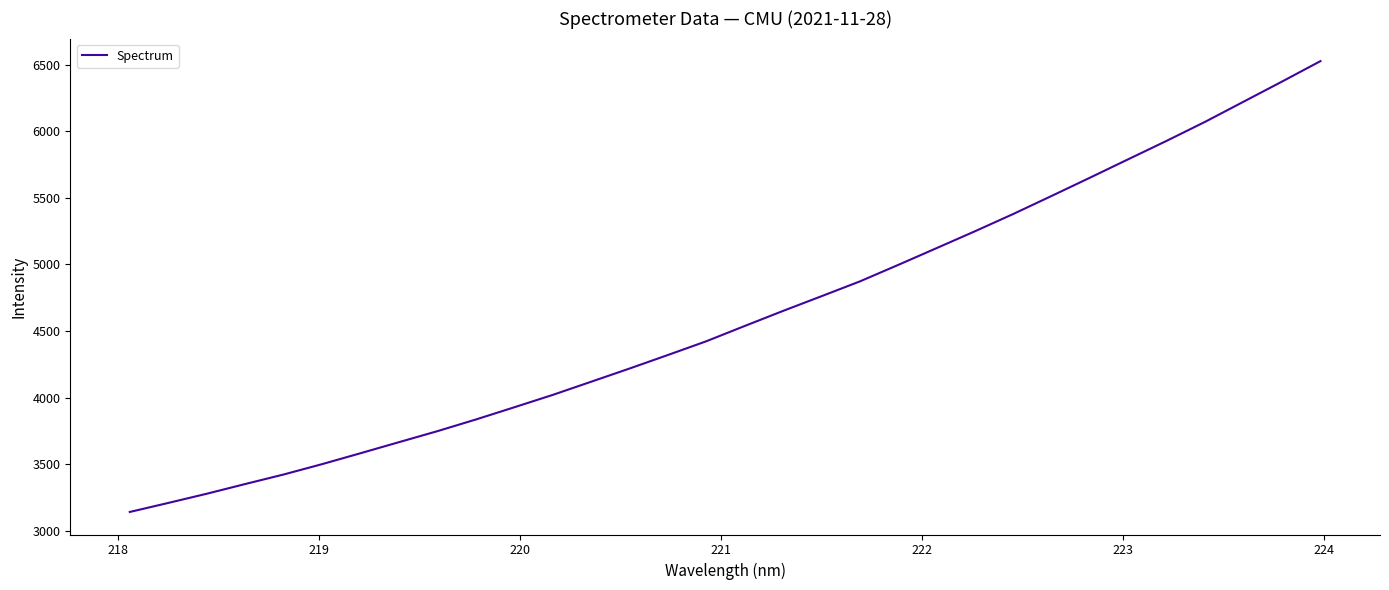

What is the smallest value displayed?

3142.4